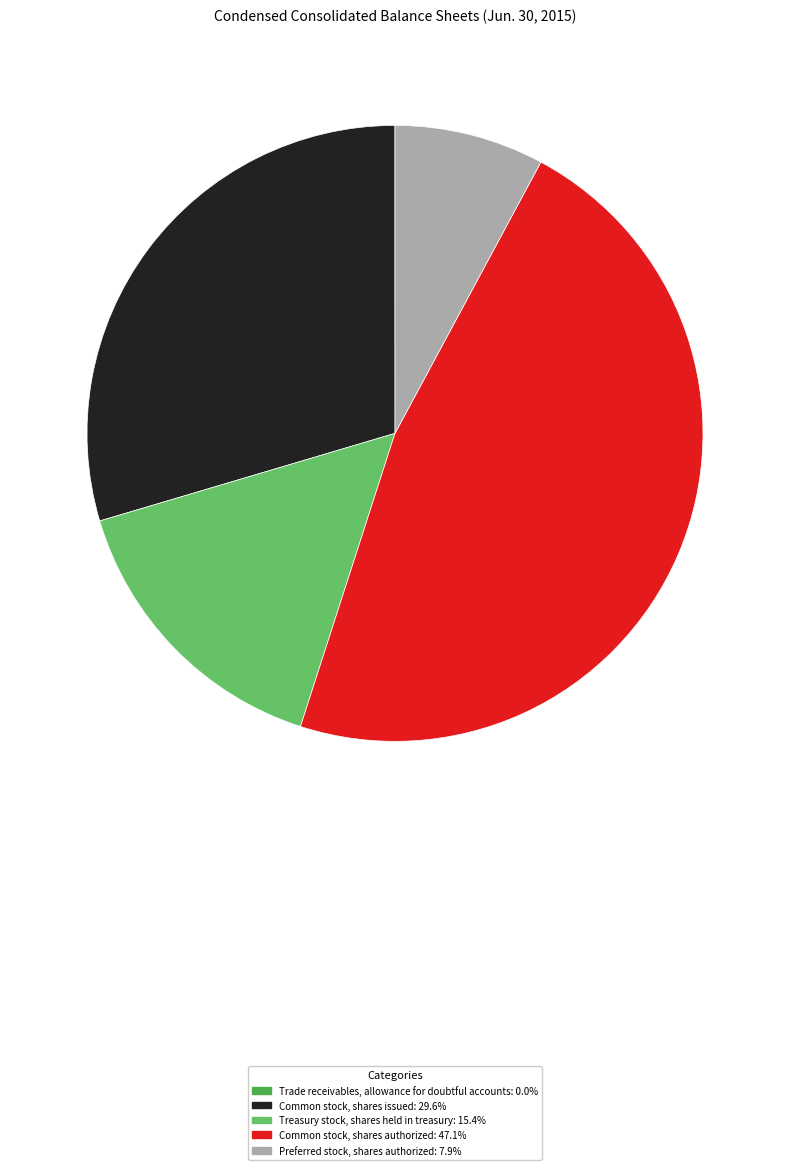

Is the sum of Common stock, shares authorized and Preferred stock, shares authorized greater than half?

Yes